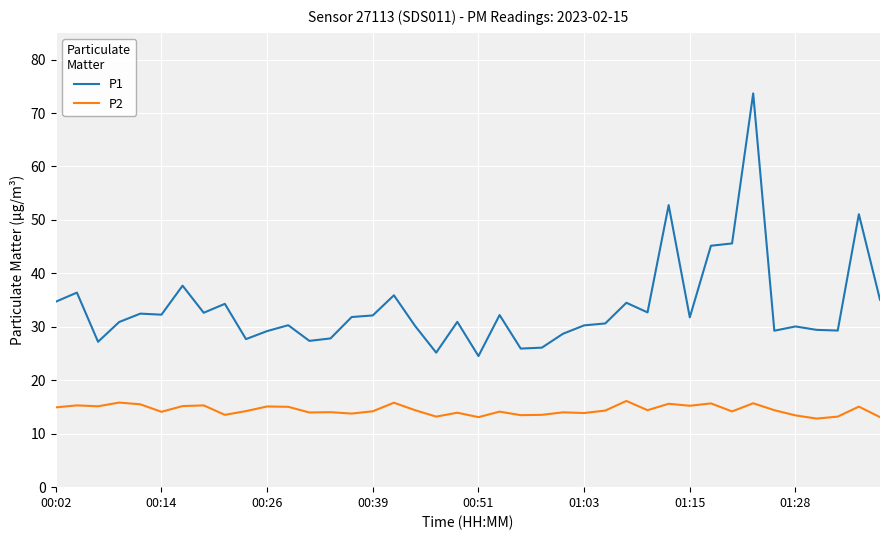

List the series in order of their peak value, highest first.

P1, P2